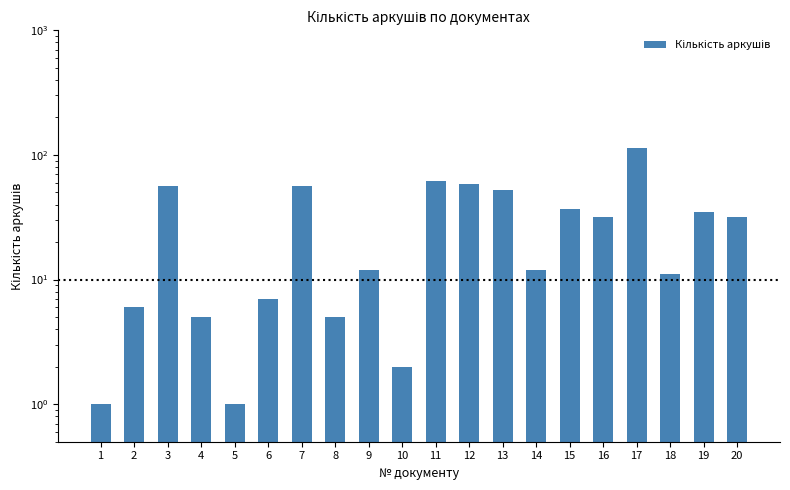

Are the bars grouped side by side (vs. stacked)?

No